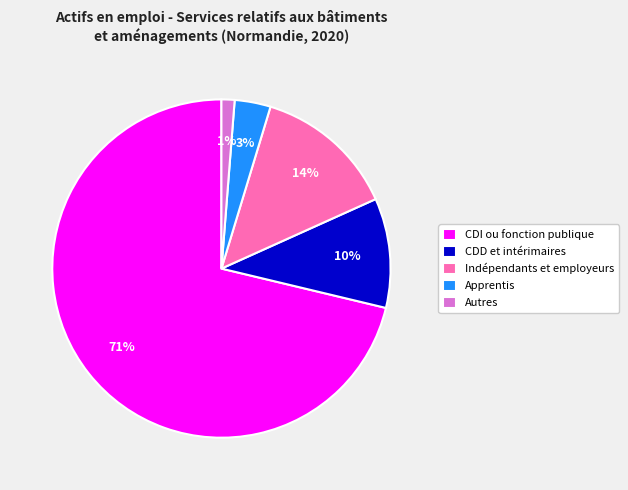

To the nearest percent, what is the difference between the CDD et intérimaires and Autres slice percentages?

9%